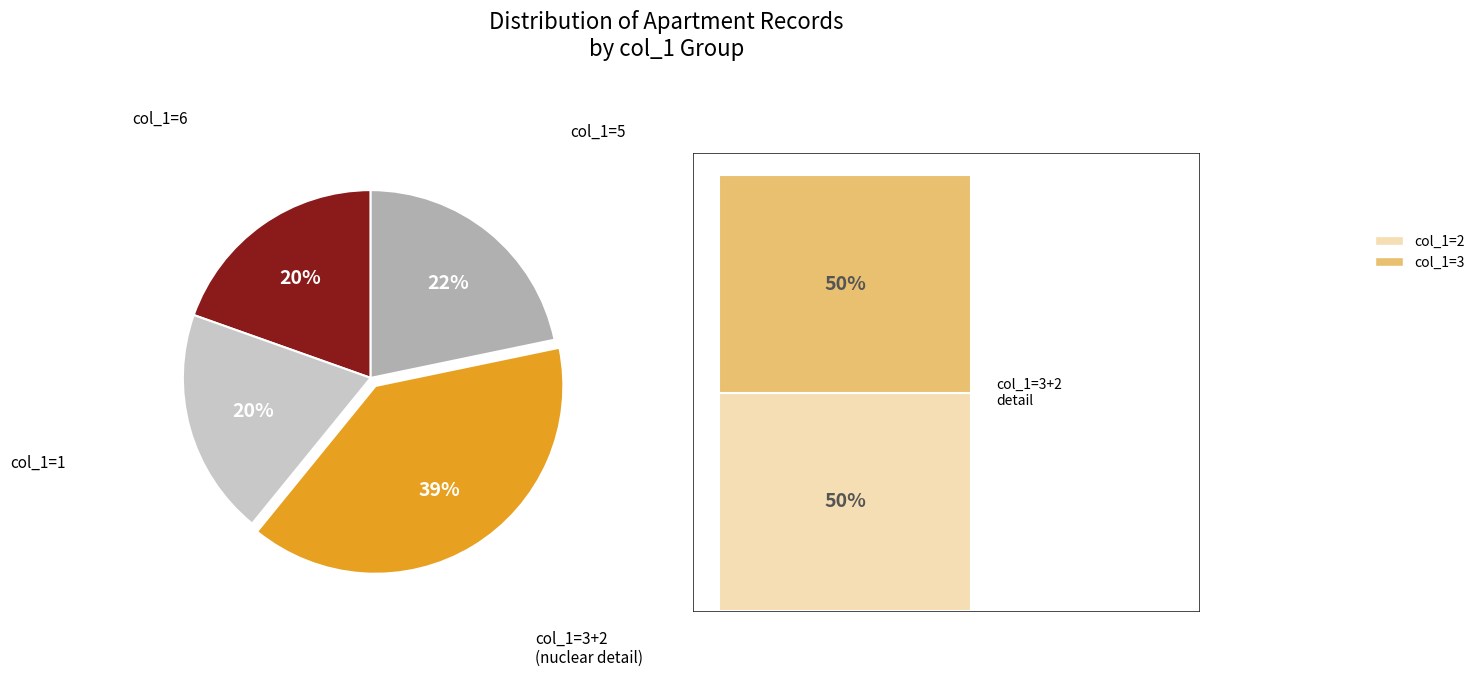

Do 5 and 2 together represent more than half of the pie?

No